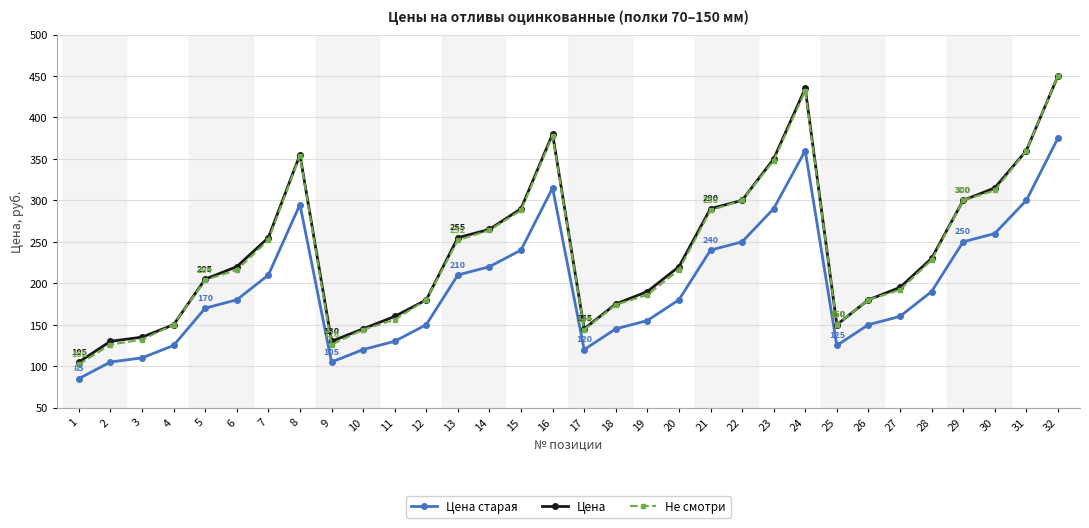

True or false: Цена старая and Цена cross at least once.

False